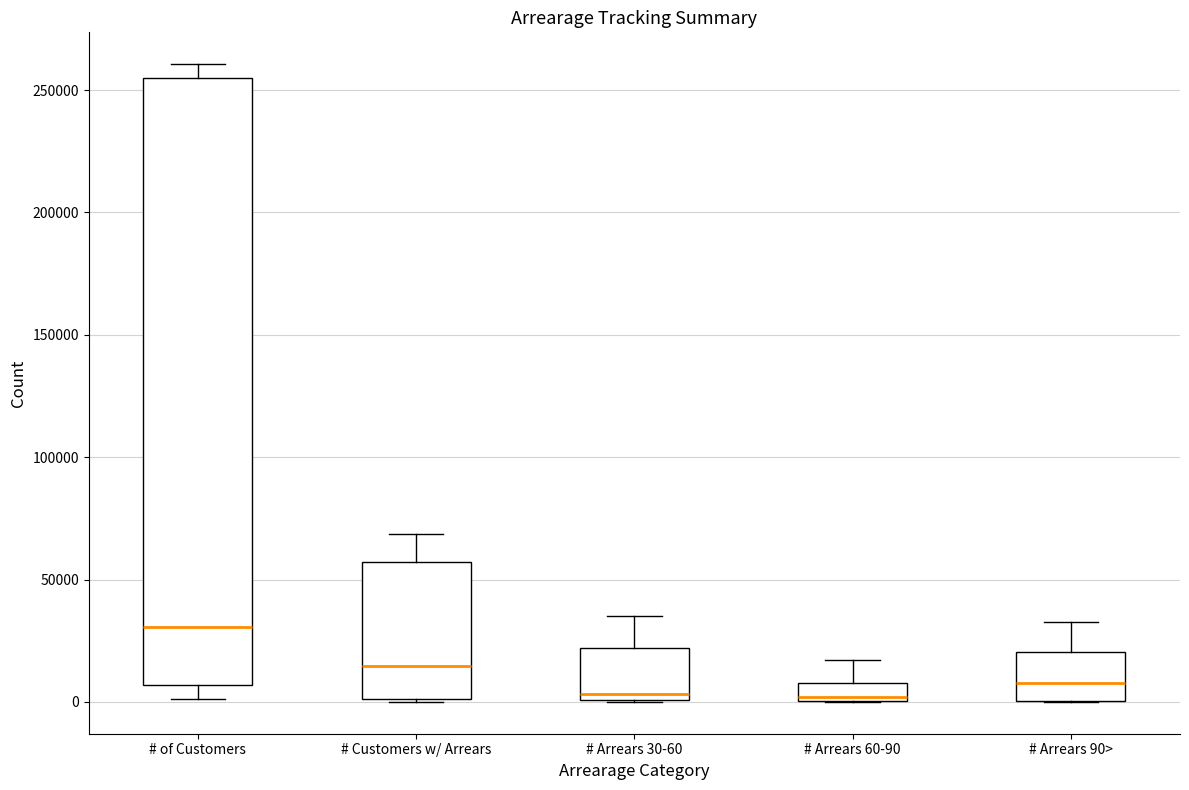

Reading left to right, read every box against the y-axis: the position of its median line, the range the box covers, and the ends of its whiskers. The values are not printed on the chart, so give them approximately, as read against the axis.

# of Customers: median 30000, box 5000 to 255000, whiskers 0 to 260000
# Customers w/ Arrears: median 15000, box 0 to 55000, whiskers 0 to 70000
# Arrears 30-60: median 5000, box 0 to 20000, whiskers 0 to 35000
# Arrears 60-90: median 0 (just above the box's lower edge), box 0 to 10000, whiskers 0 to 15000
# Arrears 90>: median 10000, box 0 to 20000, whiskers 0 to 35000